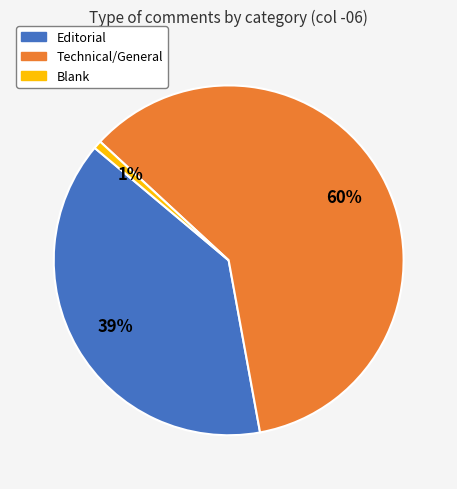

To the nearest percent, what percentage of the pie is Editorial?

39%